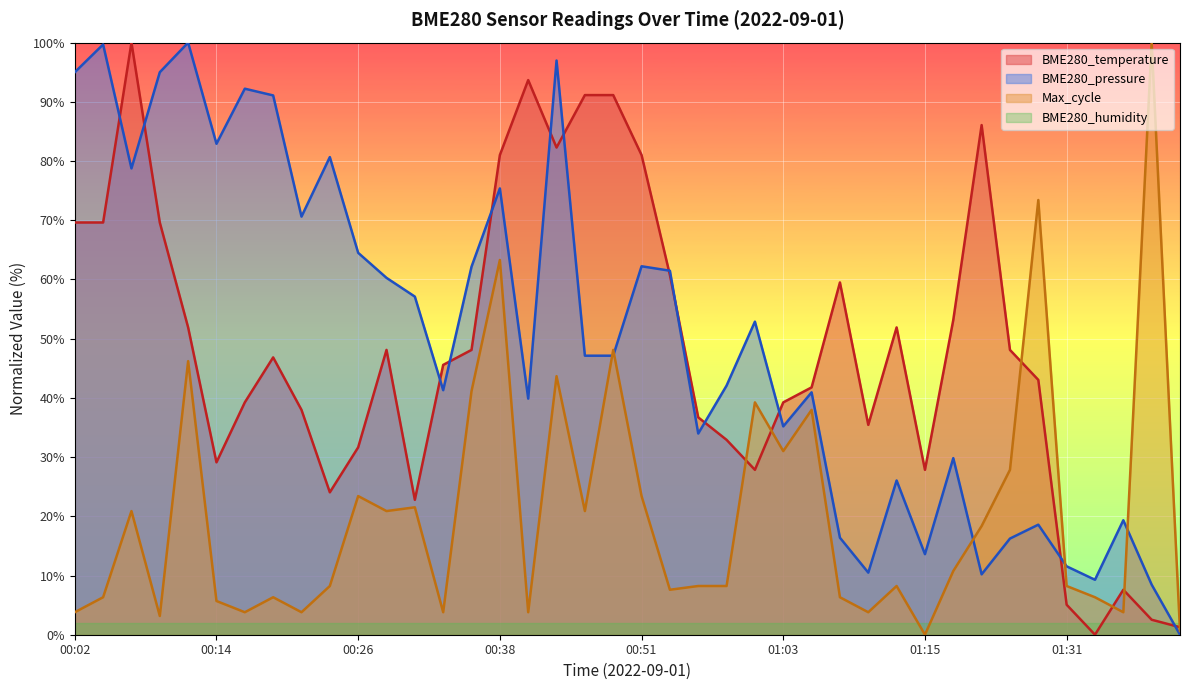

Between 00:31 and 00:16, which is larger?

00:16